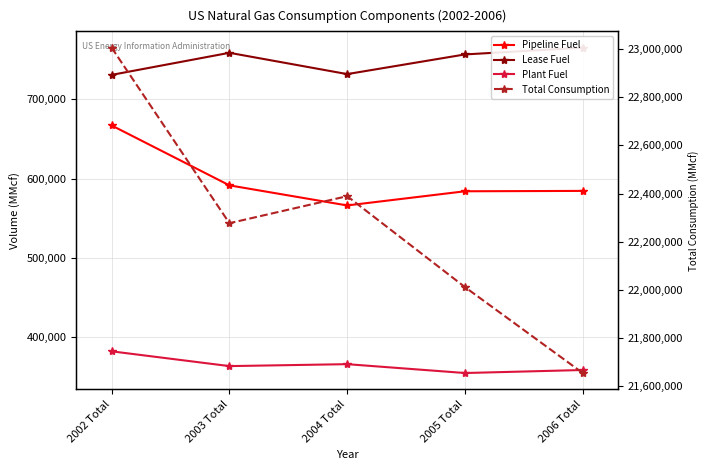

True or false: Plant Fuel and Total Consumption cross at least once.

False